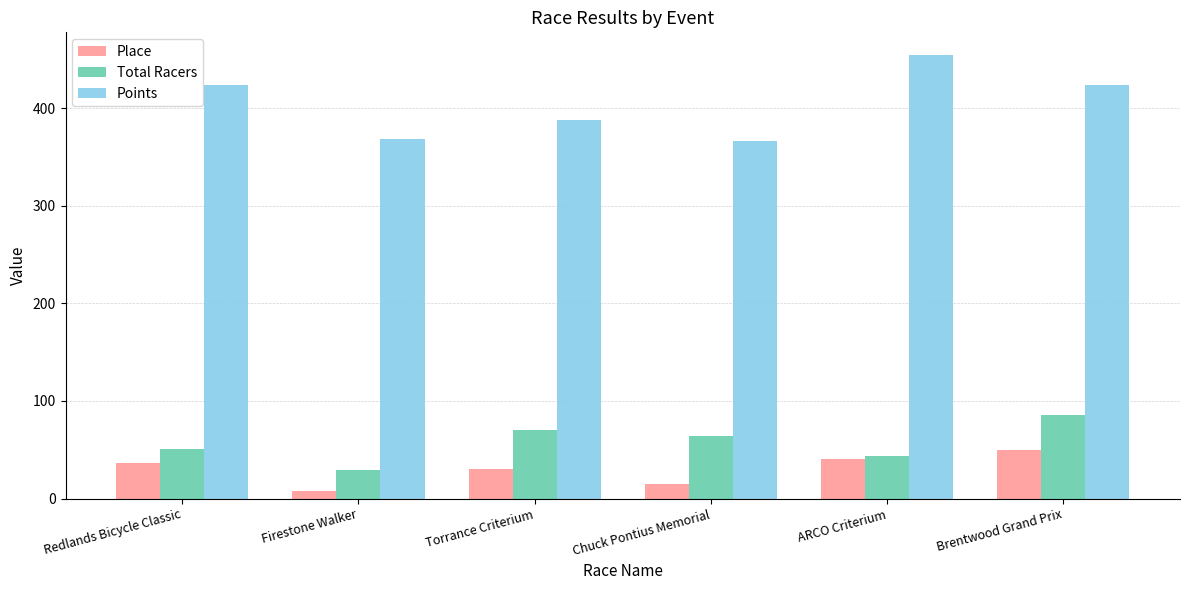

Between Firestone Walker and Chuck Pontius Memorial, which series saw the biggest shift?

Total Racers